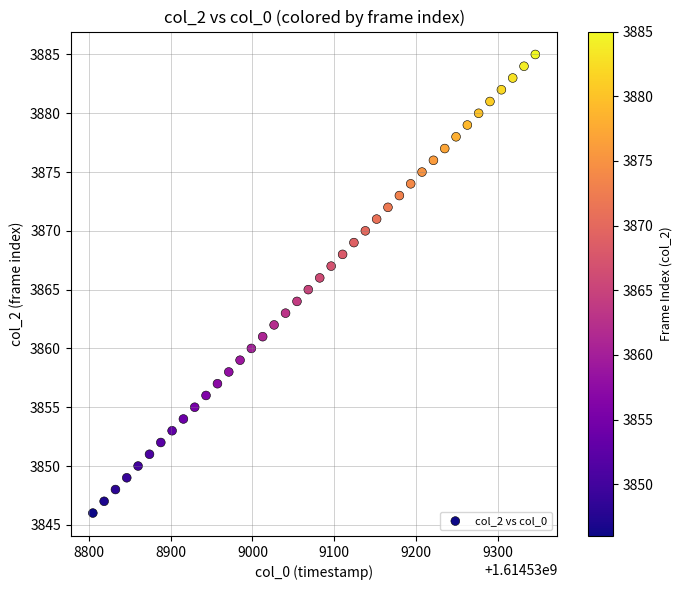

What is the range of Y values (max minus min)?

39